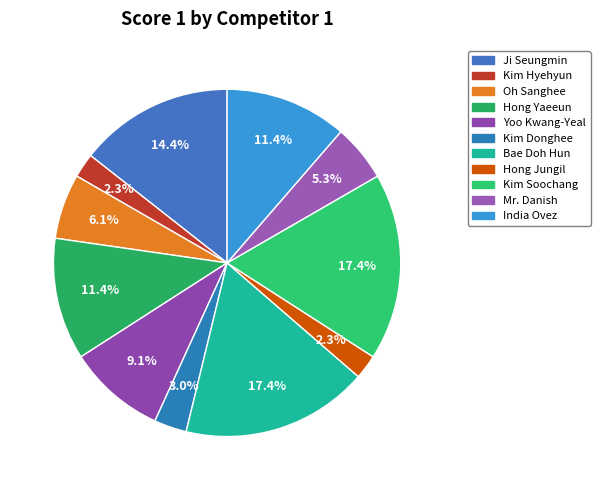

How many segments does this pie chart have?

11